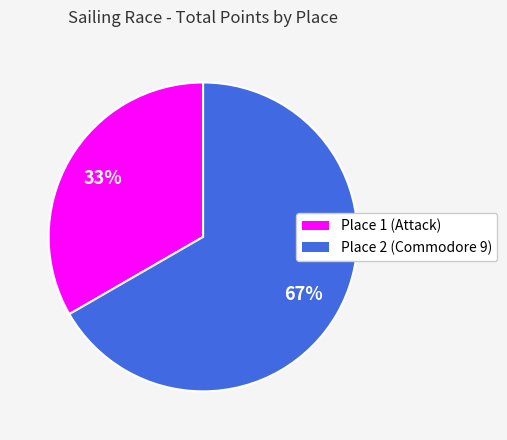

Does any single category account for the majority?

Yes